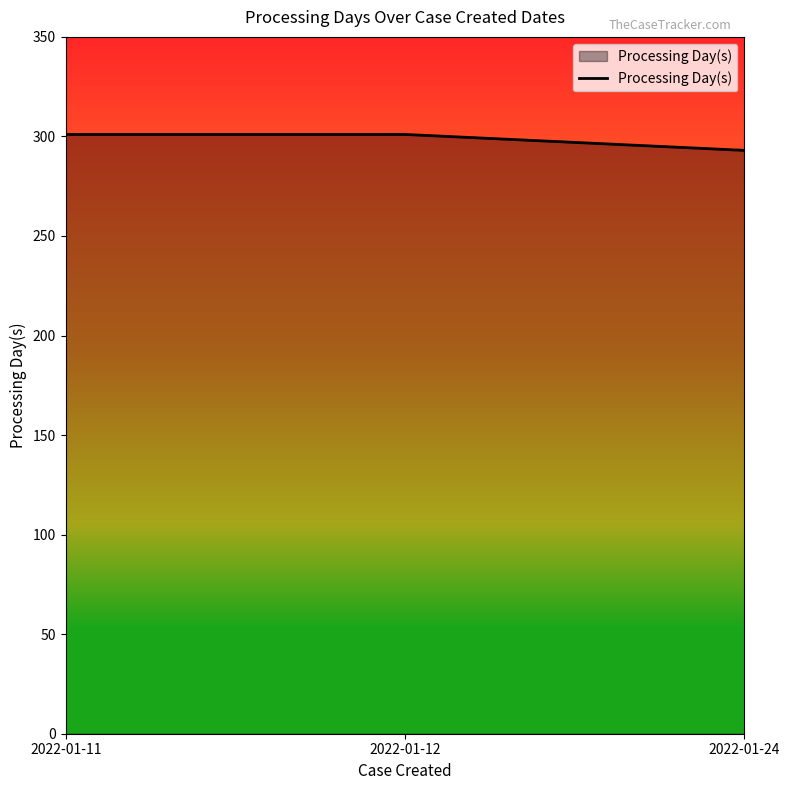

What is the maximum value shown in the chart?

301